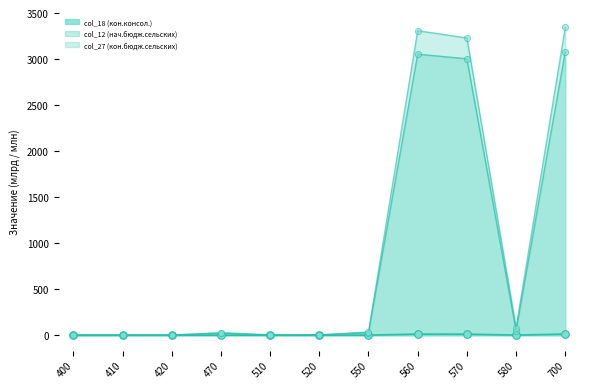

Which series has the widest spread of Y values?

col_27 (кон.бюдж.сельских)